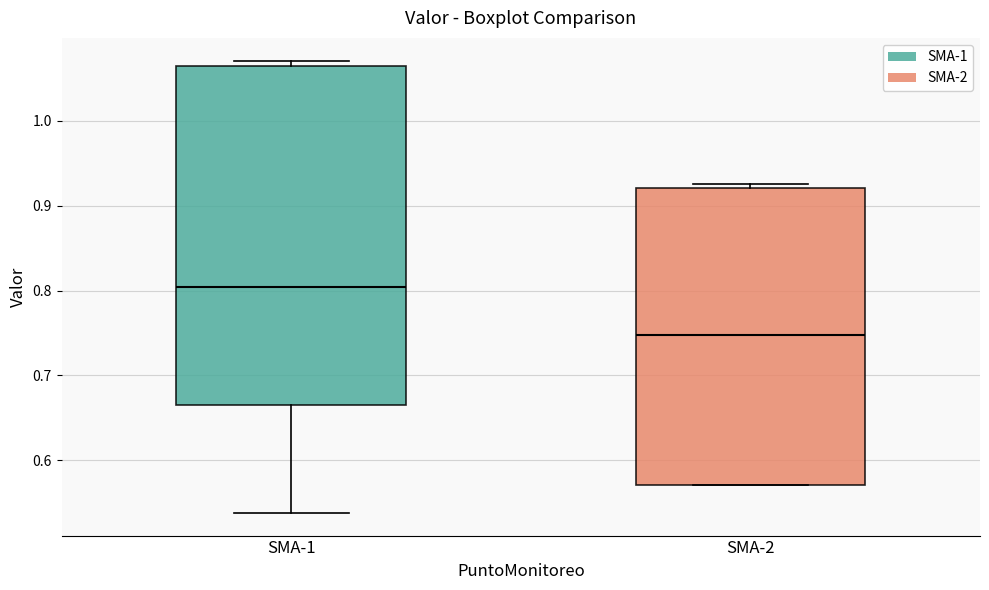

Where is the lower edge of the box for SMA-1 on the y-axis? The values are not printed on the chart, so give them approximately, as read against the axis.

0.67